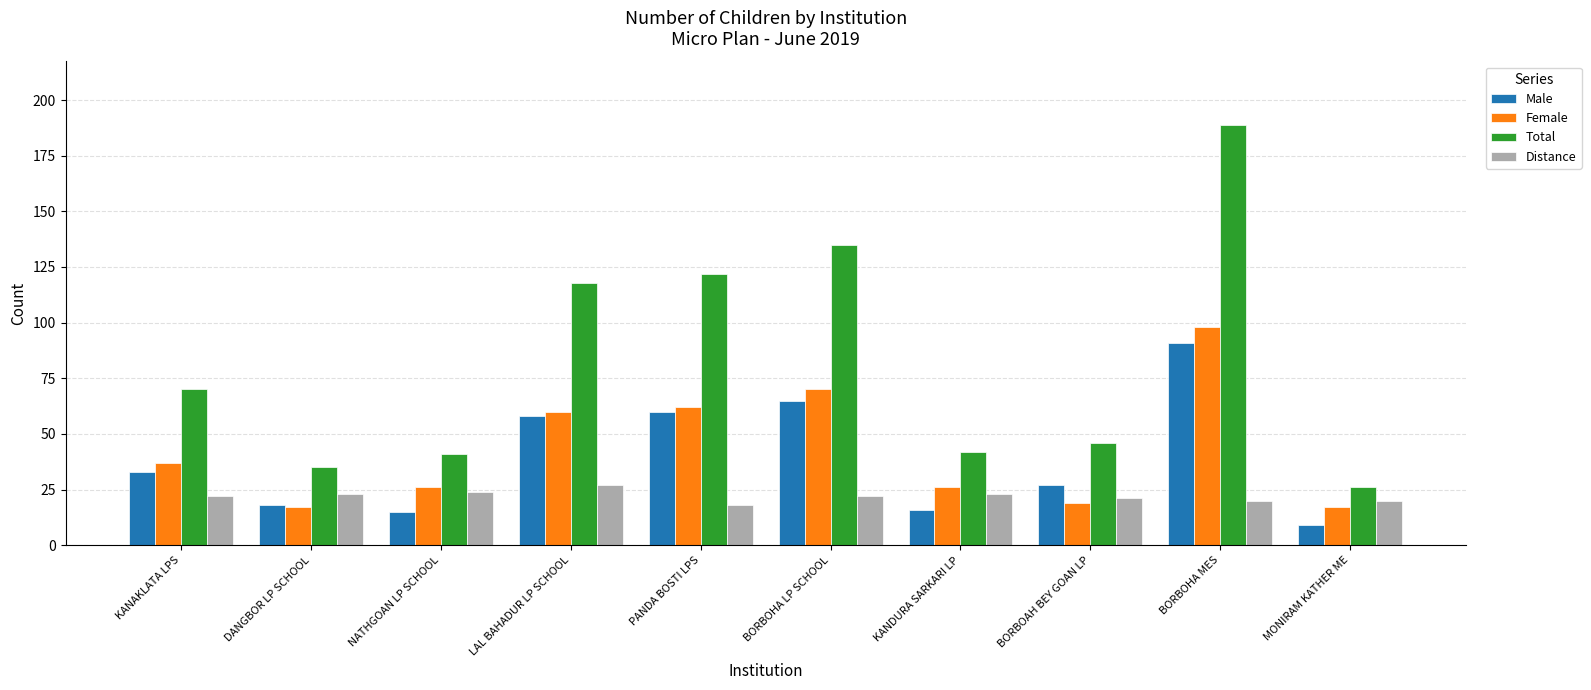

Read the Distance value at LAL BAHADUR LP SCHOOL.

27